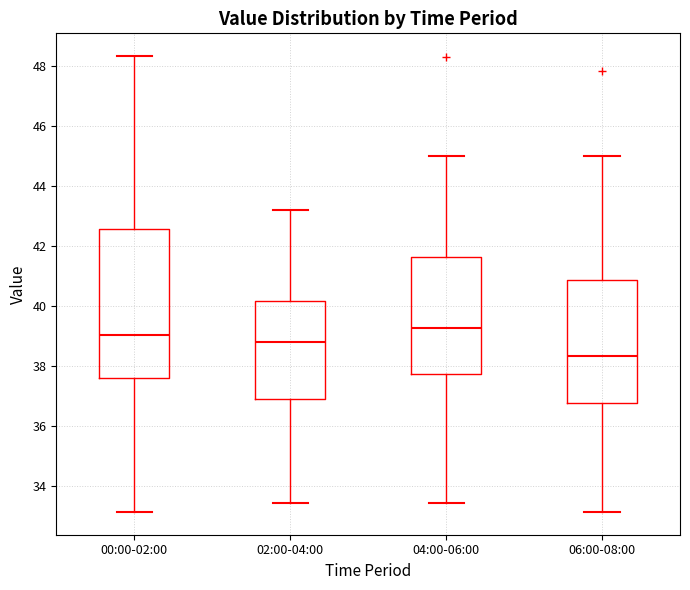

Where does the upper whisker of the box for 02:00-04:00 end on the y-axis? The values are not printed on the chart, so give them approximately, as read against the axis.

43.2